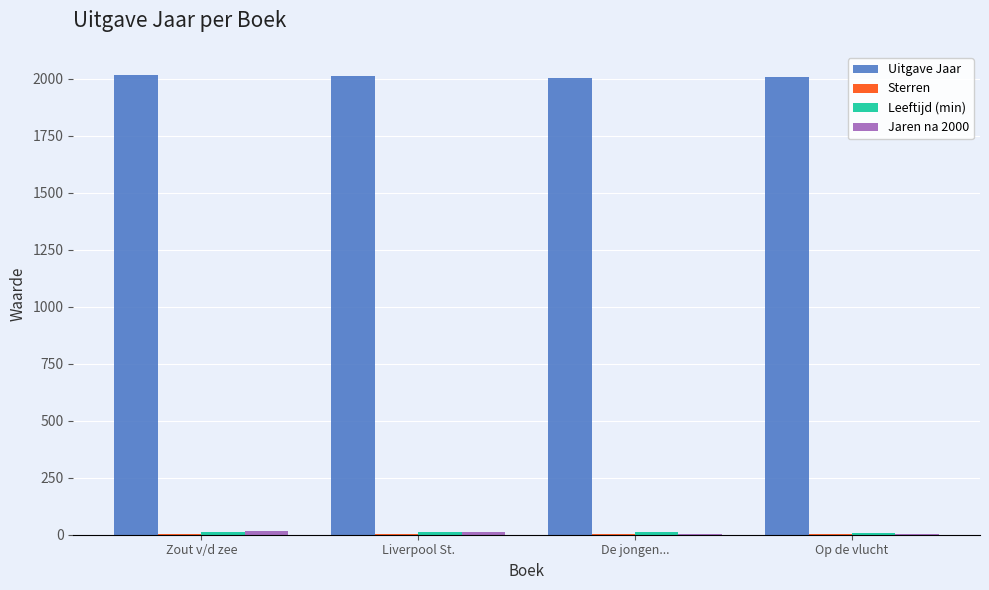

Are the bars grouped side by side (vs. stacked)?

Yes